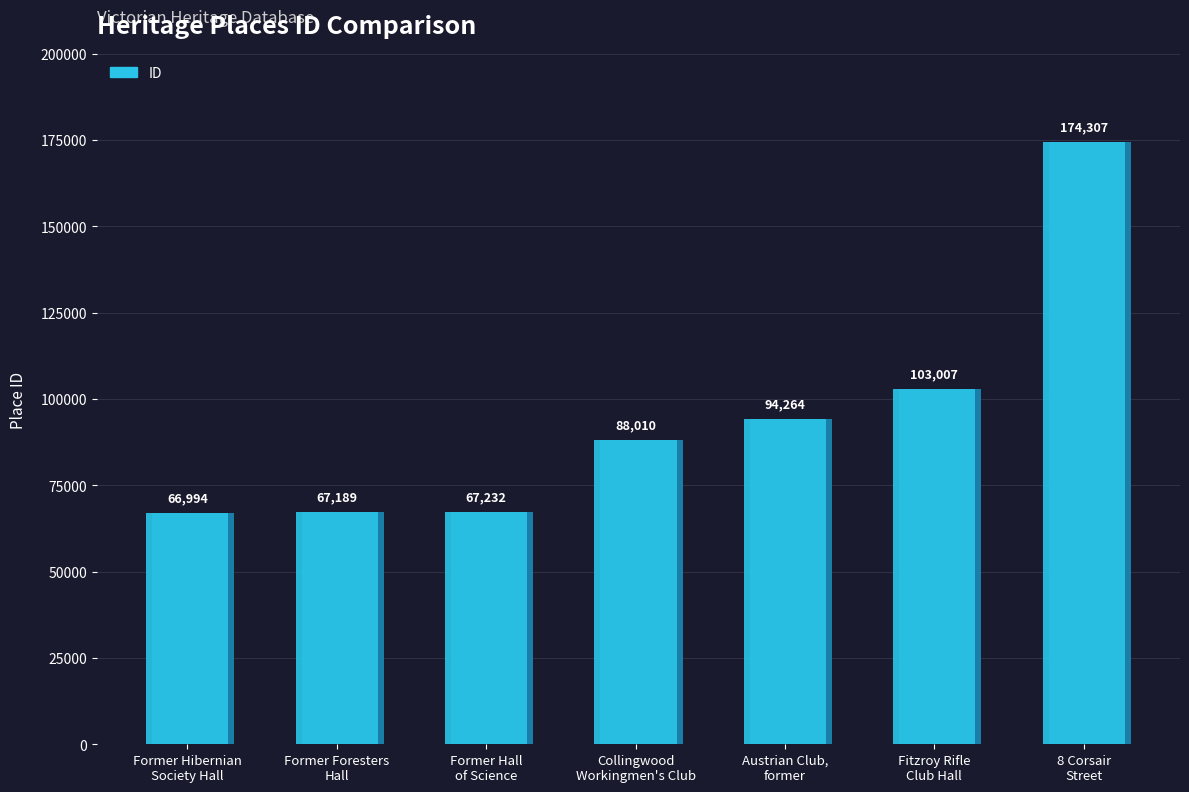

At which label does the data first exceed 88010?

Austrian Club,
former